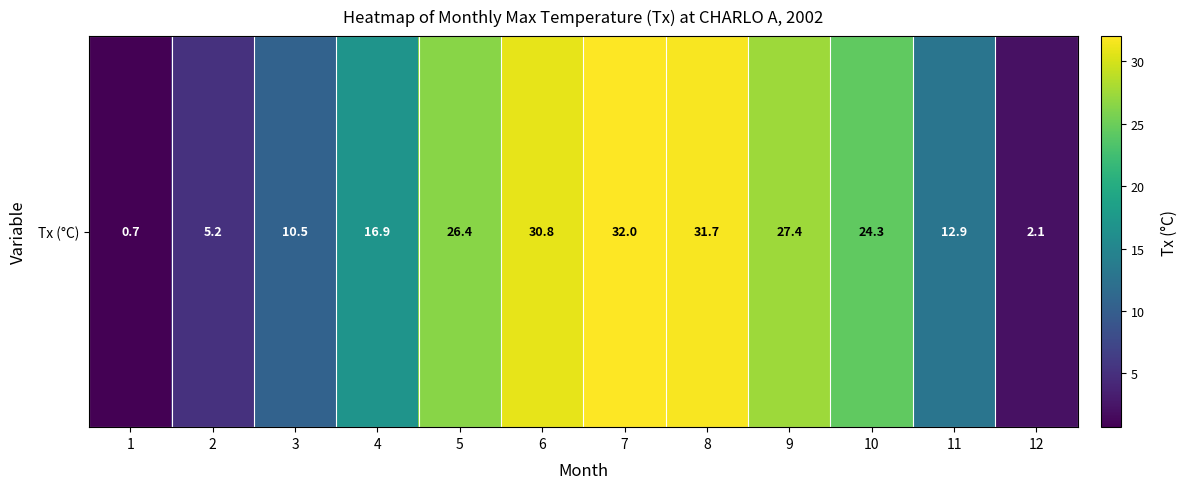

Which has a higher value, 2 or 6?

6